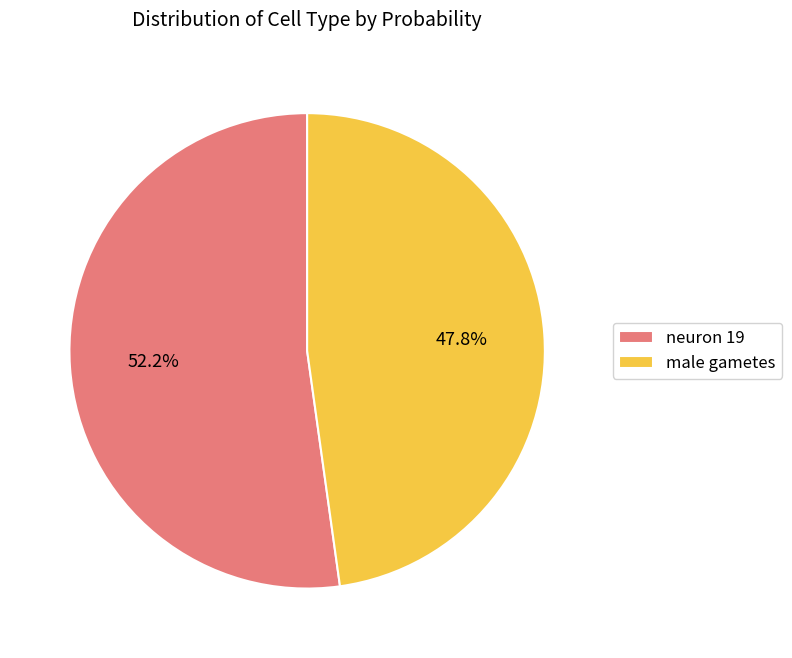

Which category has the biggest portion of the pie?

neuron 19